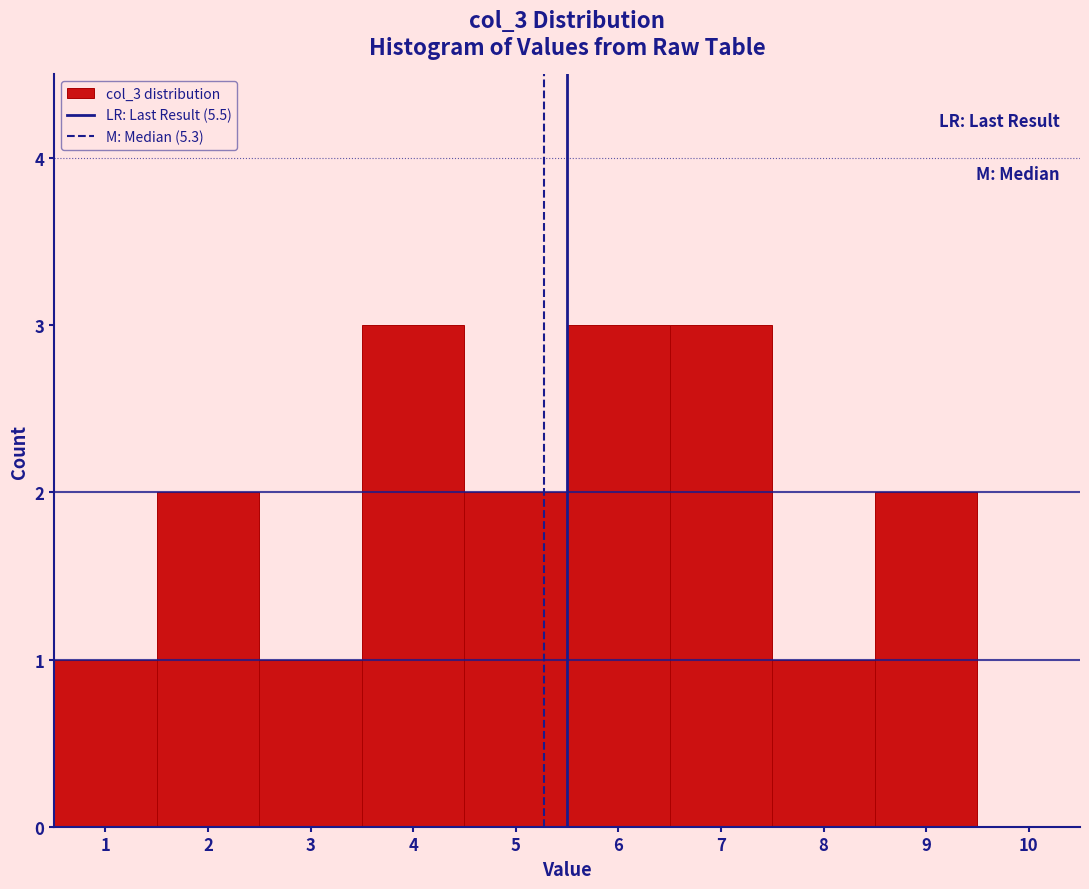

How tall is the bar that spans 8.5 to 9.5 on the x-axis? The values are not printed on the chart, so give them approximately, as read against the axis.

2